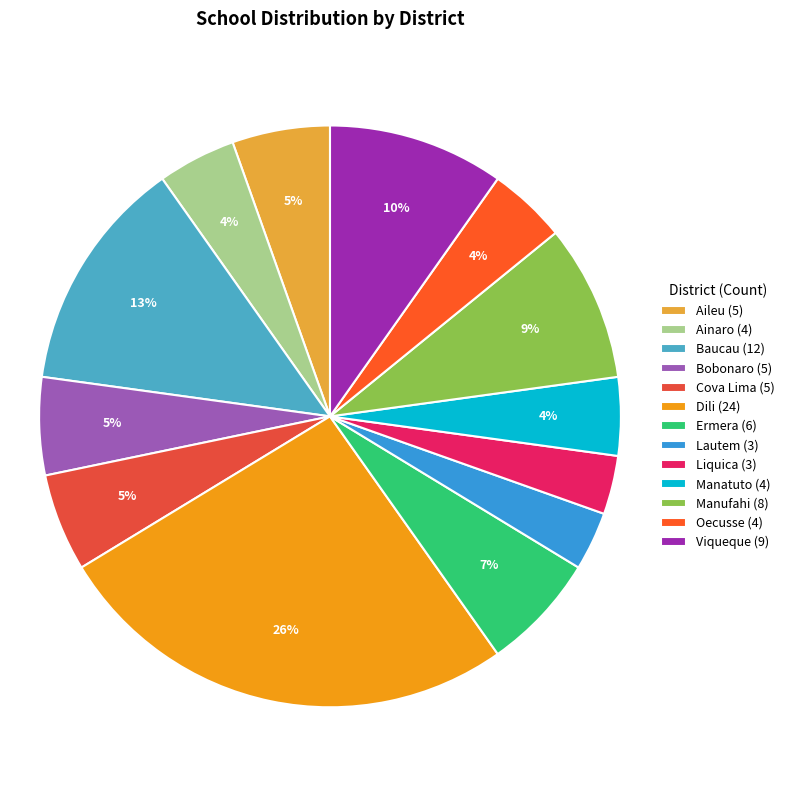

True or false: Manatuto accounts for 4% of the total.

True